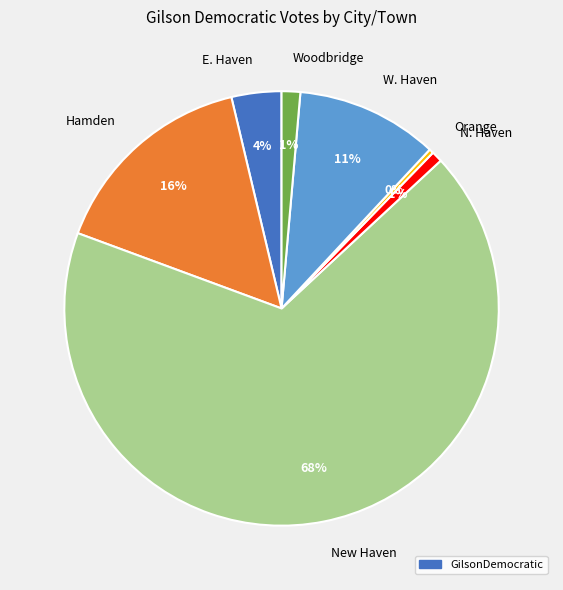

Is it true that Woodbridge is 1% of the pie?

True